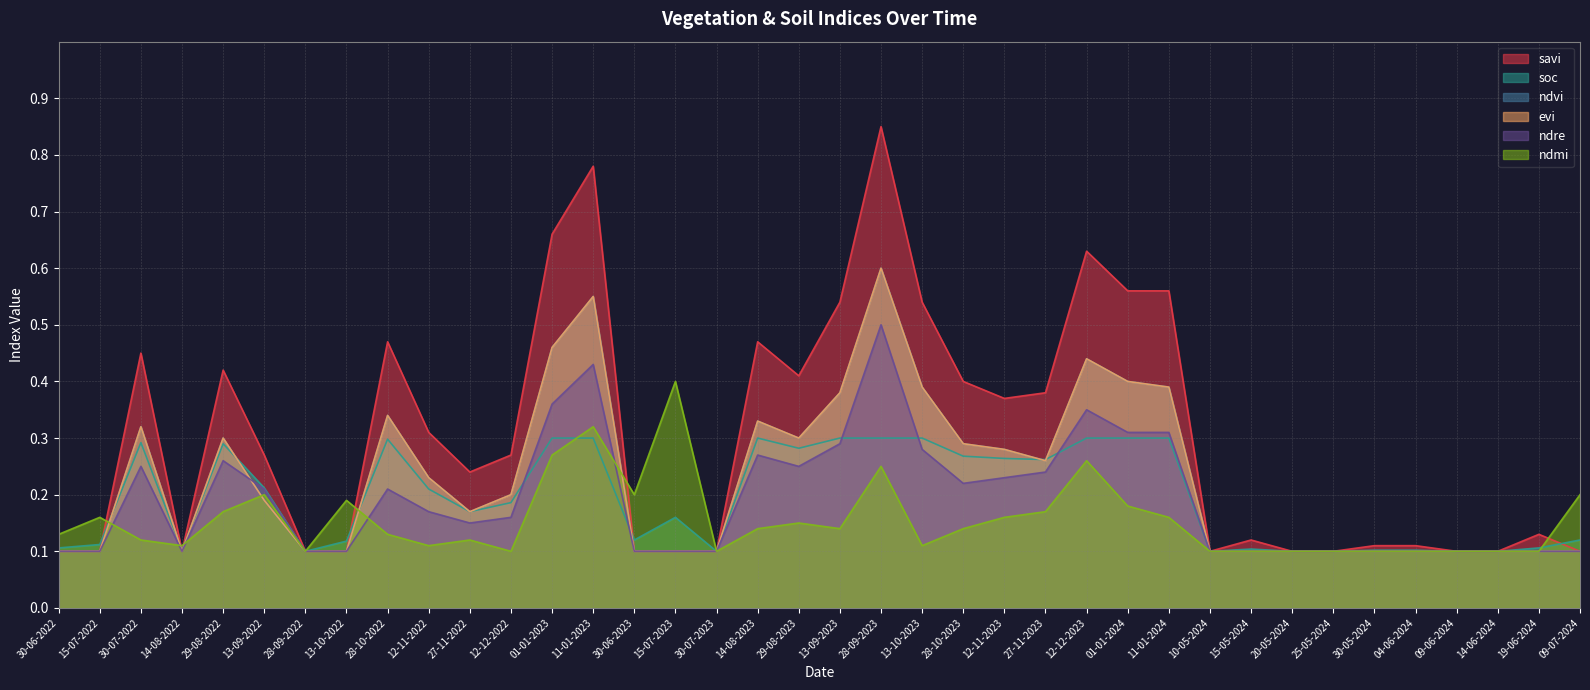

Reading right to left, what are all the values shown in this chart?

savi: 09-07-2024=0.1	19-06-2024=0.1	14-06-2024=0.1	09-06-2024=0.1	04-06-2024=0.1	30-05-2024=0.1	25-05-2024=0.1	20-05-2024=0.1	15-05-2024=0.1	10-05-2024=0.1	11-01-2024=0.6	01-01-2024=0.6	12-12-2023=0.6	27-11-2023=0.4	12-11-2023=0.4	28-10-2023=0.4	13-10-2023=0.5	28-09-2023=0.8	13-09-2023=0.5	29-08-2023=0.4	14-08-2023=0.5	30-07-2023=0.1	15-07-2023=0.1	30-06-2023=0.1	11-01-2023=0.8	01-01-2023=0.7	12-12-2022=0.3	27-11-2022=0.2	12-11-2022=0.3	28-10-2022=0.5	13-10-2022=0.1	28-09-2022=0.1	13-09-2022=0.3	29-08-2022=0.4	14-08-2022=0.1	30-07-2022=0.5	15-07-2022=0.1	30-06-2022=0.1
soc: 09-07-2024=0.1	19-06-2024=0.1	14-06-2024=0.1	09-06-2024=0.1	04-06-2024=0.1	30-05-2024=0.1	25-05-2024=0.1	20-05-2024=0.1	15-05-2024=0.1	10-05-2024=0.1	11-01-2024=0.3	01-01-2024=0.3	12-12-2023=0.3	27-11-2023=0.3	12-11-2023=0.3	28-10-2023=0.3	13-10-2023=0.3	28-09-2023=0.3	13-09-2023=0.3	29-08-2023=0.3	14-08-2023=0.3	30-07-2023=0.1	15-07-2023=0.2	30-06-2023=0.1	11-01-2023=0.3	01-01-2023=0.3	12-12-2022=0.2	27-11-2022=0.2	12-11-2022=0.2	28-10-2022=0.3	13-10-2022=0.1	28-09-2022=0.1	13-09-2022=0.2	29-08-2022=0.3	14-08-2022=0.1	30-07-2022=0.3	15-07-2022=0.1	30-06-2022=0.1
ndvi: 09-07-2024=0.1	19-06-2024=0.1	14-06-2024=0.1	09-06-2024=0.1	04-06-2024=0.1	30-05-2024=0.1	25-05-2024=0.1	20-05-2024=0.1	15-05-2024=0.1	10-05-2024=0.1	11-01-2024=0.4	01-01-2024=0.4	12-12-2023=0.4	27-11-2023=0.3	12-11-2023=0.3	28-10-2023=0.3	13-10-2023=0.4	28-09-2023=0.6	13-09-2023=0.4	29-08-2023=0.3	14-08-2023=0.3	30-07-2023=0.1	15-07-2023=0.1	30-06-2023=0.1	11-01-2023=0.6	01-01-2023=0.5	12-12-2022=0.2	27-11-2022=0.2	12-11-2022=0.2	28-10-2022=0.3	13-10-2022=0.1	28-09-2022=0.1	13-09-2022=0.2	29-08-2022=0.3	14-08-2022=0.1	30-07-2022=0.3	15-07-2022=0.1	30-06-2022=0.1
evi: 09-07-2024=0.1	19-06-2024=0.1	14-06-2024=0.1	09-06-2024=0.1	04-06-2024=0.1	30-05-2024=0.1	25-05-2024=0.1	20-05-2024=0.1	15-05-2024=0.1	10-05-2024=0.1	11-01-2024=0.4	01-01-2024=0.4	12-12-2023=0.4	27-11-2023=0.3	12-11-2023=0.3	28-10-2023=0.3	13-10-2023=0.4	28-09-2023=0.6	13-09-2023=0.4	29-08-2023=0.3	14-08-2023=0.3	30-07-2023=0.1	15-07-2023=0.1	30-06-2023=0.1	11-01-2023=0.6	01-01-2023=0.5	12-12-2022=0.2	27-11-2022=0.2	12-11-2022=0.2	28-10-2022=0.3	13-10-2022=0.1	28-09-2022=0.1	13-09-2022=0.2	29-08-2022=0.3	14-08-2022=0.1	30-07-2022=0.3	15-07-2022=0.1	30-06-2022=0.1
ndre: 09-07-2024=0.1	19-06-2024=0.1	14-06-2024=0.1	09-06-2024=0.1	04-06-2024=0.1	30-05-2024=0.1	25-05-2024=0.1	20-05-2024=0.1	15-05-2024=0.1	10-05-2024=0.1	11-01-2024=0.3	01-01-2024=0.3	12-12-2023=0.3	27-11-2023=0.2	12-11-2023=0.2	28-10-2023=0.2	13-10-2023=0.3	28-09-2023=0.5	13-09-2023=0.3	29-08-2023=0.2	14-08-2023=0.3	30-07-2023=0.1	15-07-2023=0.1	30-06-2023=0.1	11-01-2023=0.4	01-01-2023=0.4	12-12-2022=0.2	27-11-2022=0.1	12-11-2022=0.2	28-10-2022=0.2	13-10-2022=0.1	28-09-2022=0.1	13-09-2022=0.2	29-08-2022=0.3	14-08-2022=0.1	30-07-2022=0.2	15-07-2022=0.1	30-06-2022=0.1
ndmi: 09-07-2024=0.2	19-06-2024=0.1	14-06-2024=0.1	09-06-2024=0.1	04-06-2024=0.1	30-05-2024=0.1	25-05-2024=0.1	20-05-2024=0.1	15-05-2024=0.1	10-05-2024=0.1	11-01-2024=0.2	01-01-2024=0.2	12-12-2023=0.3	27-11-2023=0.2	12-11-2023=0.2	28-10-2023=0.1	13-10-2023=0.1	28-09-2023=0.2	13-09-2023=0.1	29-08-2023=0.1	14-08-2023=0.1	30-07-2023=0.1	15-07-2023=0.4	30-06-2023=0.2	11-01-2023=0.3	01-01-2023=0.3	12-12-2022=0.1	27-11-2022=0.1	12-11-2022=0.1	28-10-2022=0.1	13-10-2022=0.2	28-09-2022=0.1	13-09-2022=0.2	29-08-2022=0.2	14-08-2022=0.1	30-07-2022=0.1	15-07-2022=0.2	30-06-2022=0.1